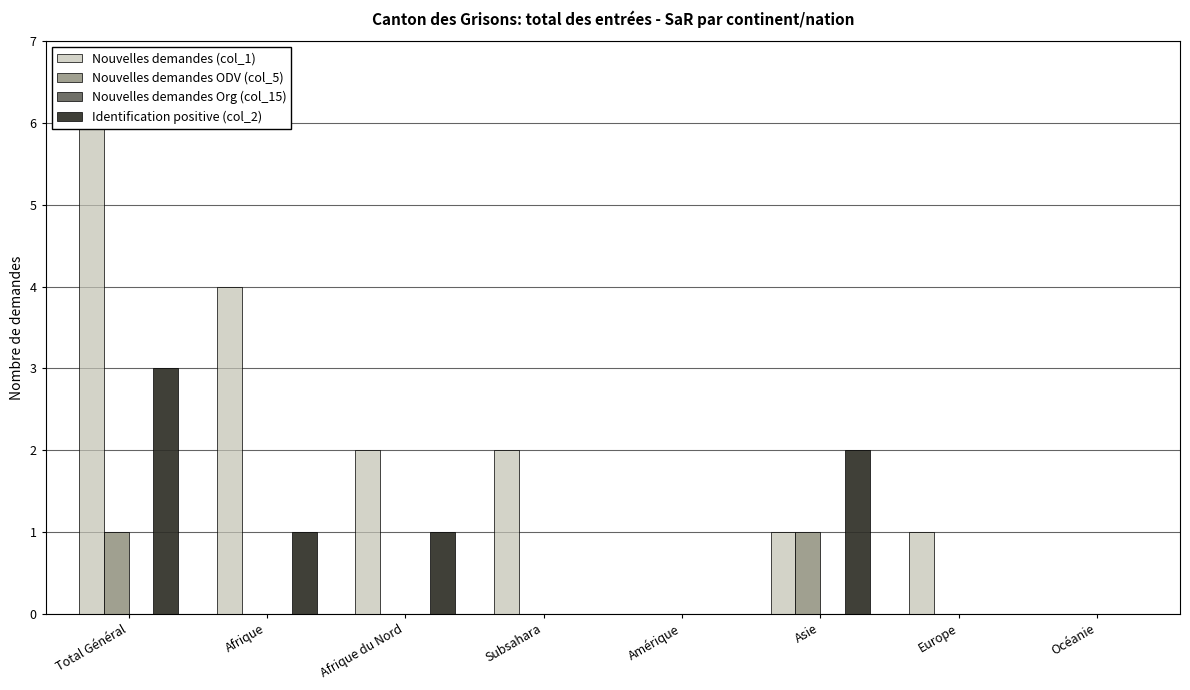

The value of Nouvelles demandes ODV (col_5) at Afrique is 0. True or false?

True